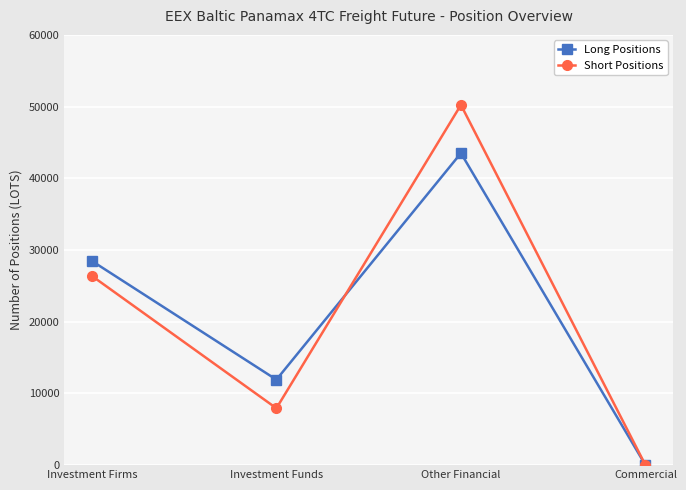

Reading right to left, what are all the values shown in this chart?

Long Positions: 0.0	43510.3	11919.1	28477.1
Short Positions: 0.0	50233.9	7931.0	26389.8